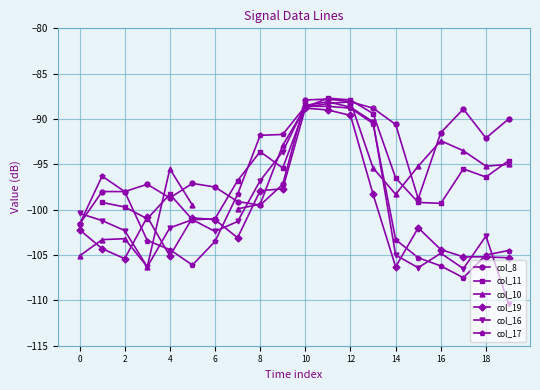

What are all the series names shown in the legend?

col_8, col_11, col_10, col_19, col_16, col_17